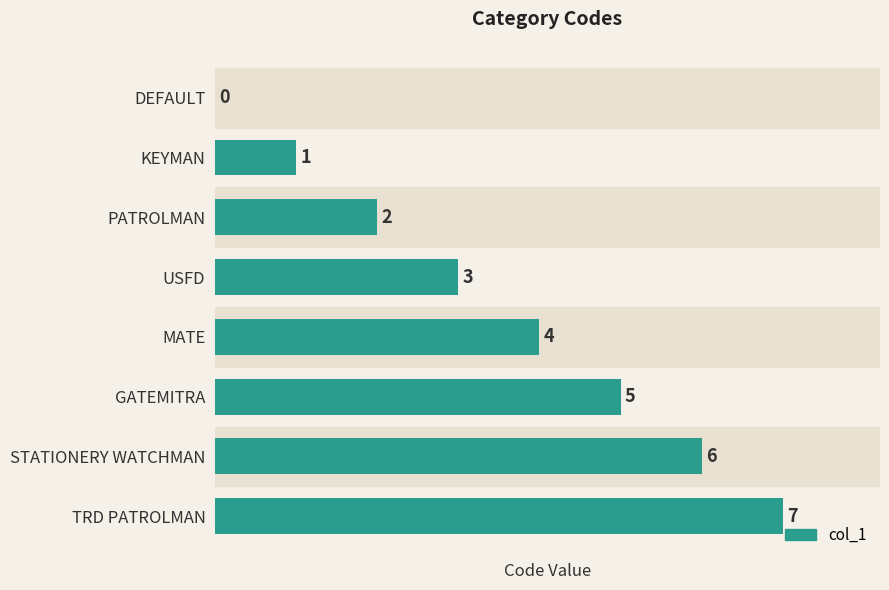

Where is the data nearest to the value 3?

USFD